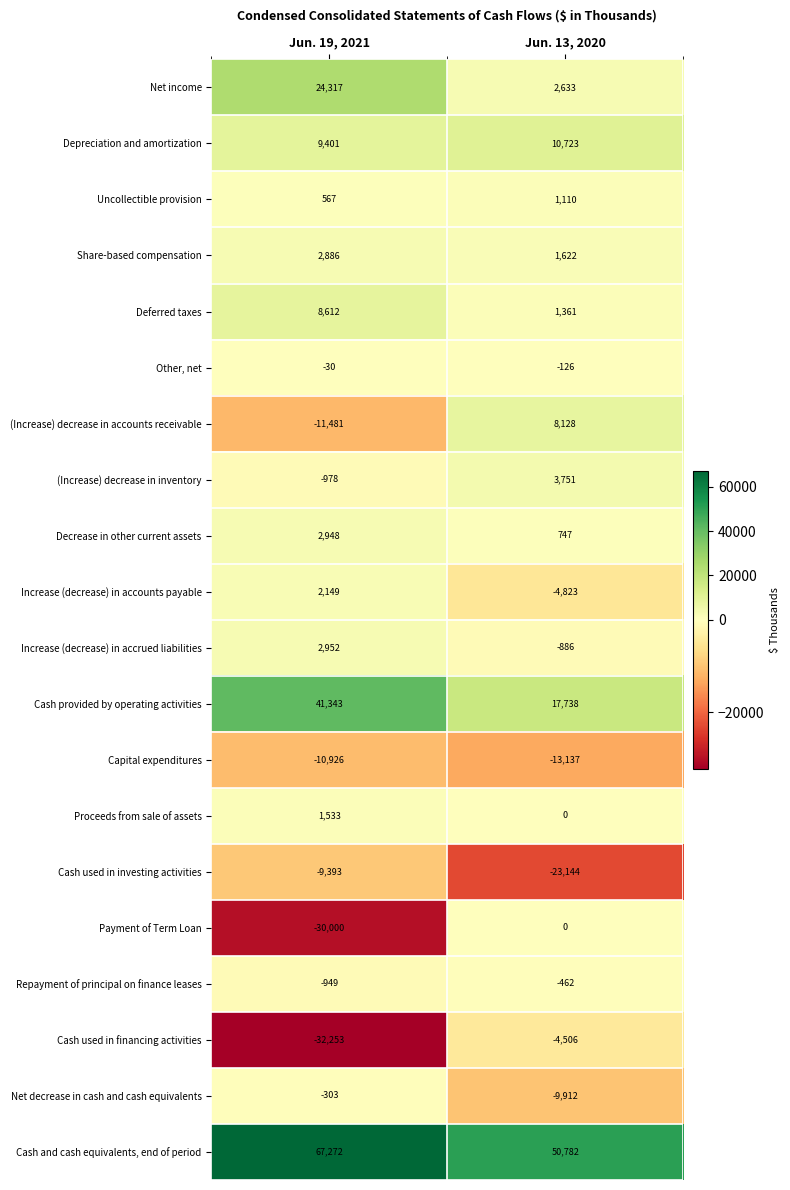

What is the average value of the Increase (decrease) in accounts payable series?

-1337